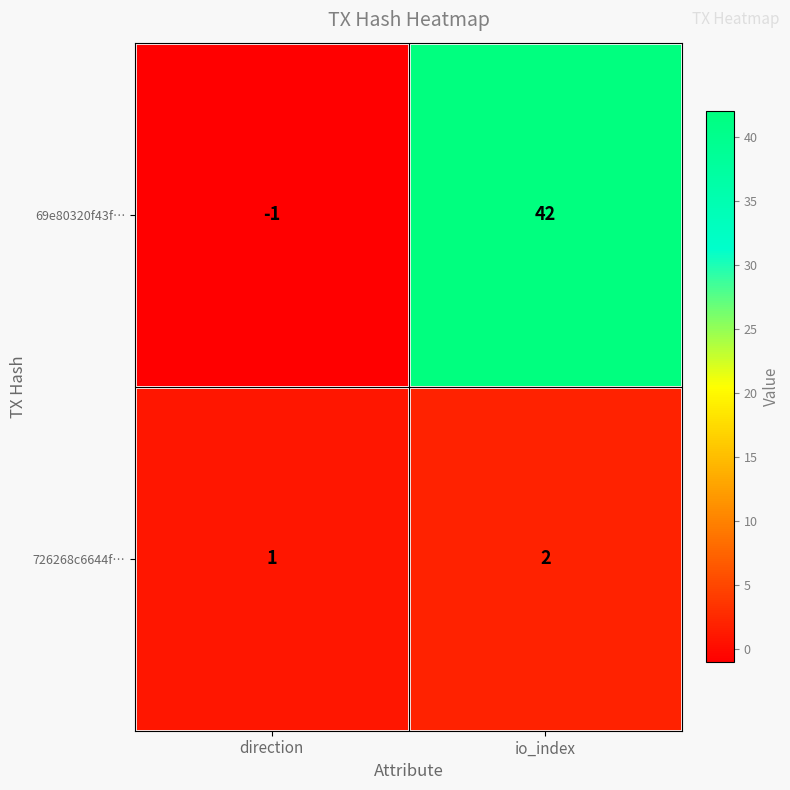

Which series changed the most between direction and io_index?

69e80320f43f…